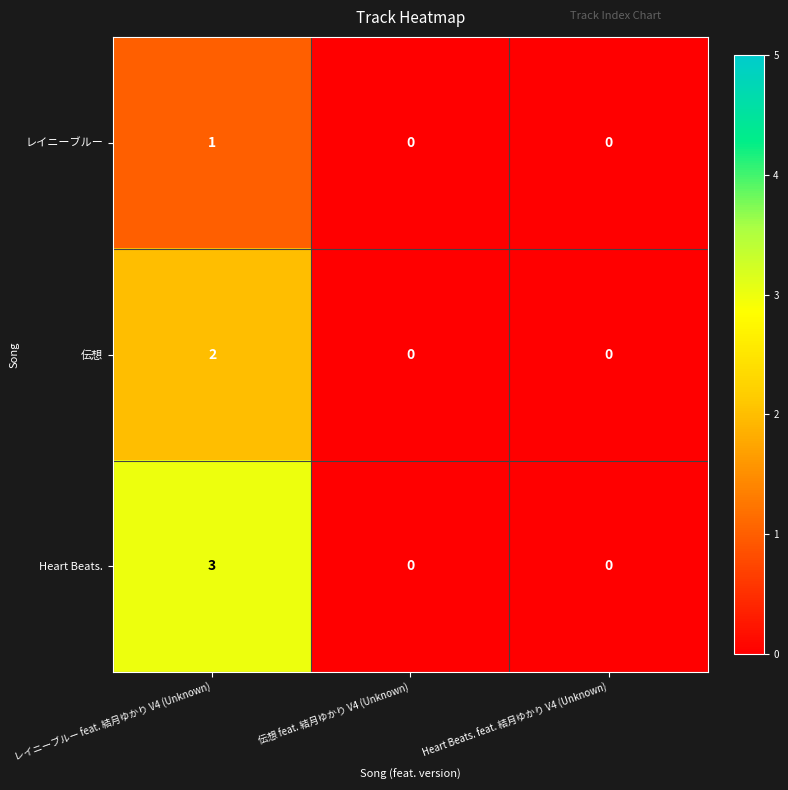

Which series changed the most between レイニーブルー feat. 結月ゆかり V4 (Unknown) and 伝想 feat. 結月ゆかり V4 (Unknown)?

Heart Beats.